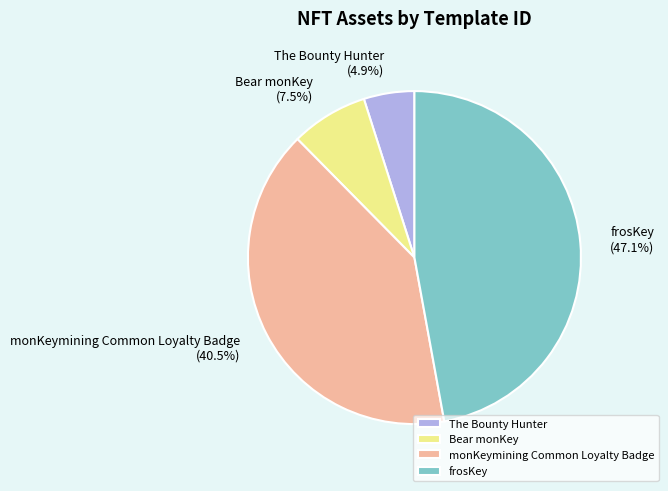

Which has a higher value, frosKey or The Bounty Hunter?

frosKey